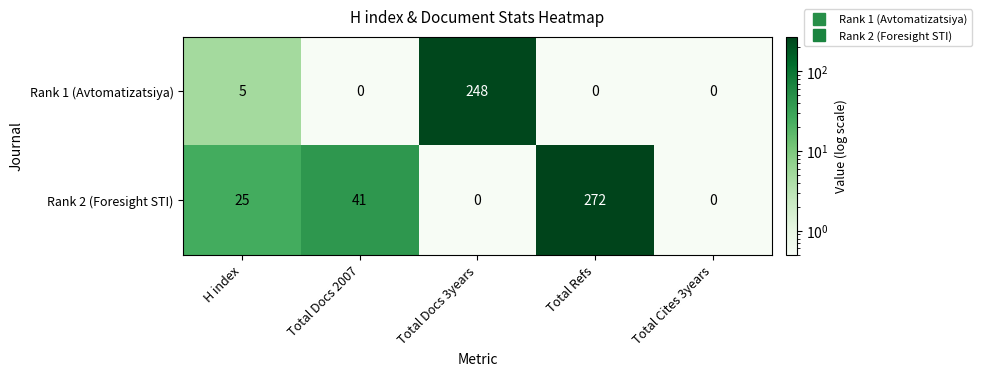

At Total Refs, list the series in order from largest to smallest.

Rank 2 (Foresight STI), Rank 1 (Avtomatizatsiya)